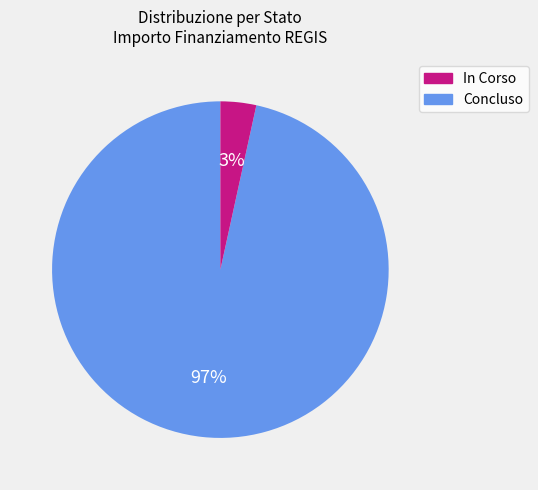

True or false: Concluso accounts for 3% of the total.

True